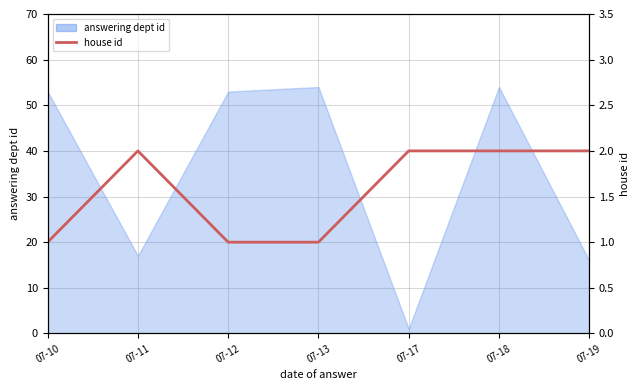

Does the chart display data point markers on the line(s)?

No